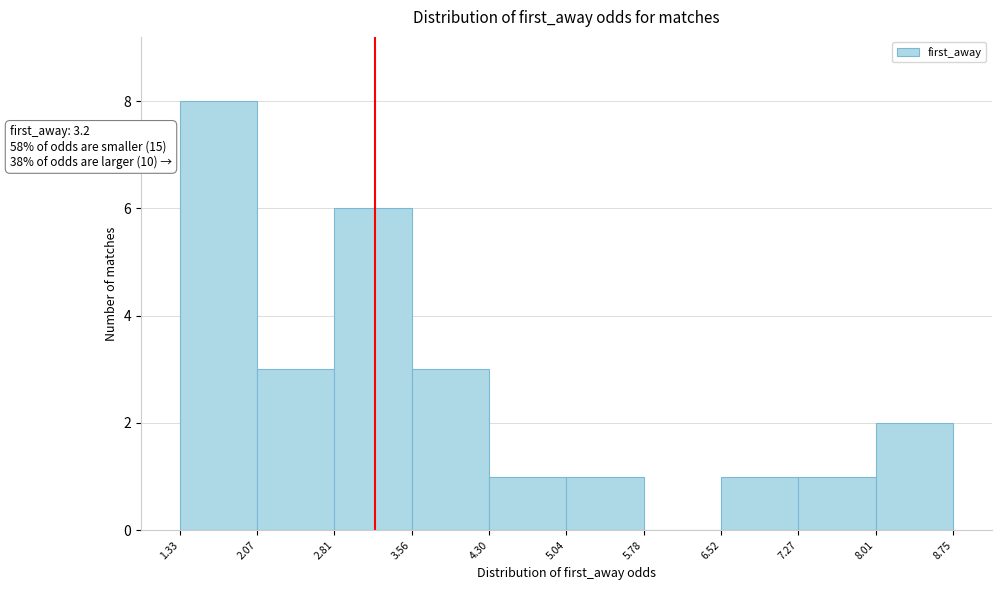

Over which range of the x-axis is the bar tallest?

1.33 to 2.07